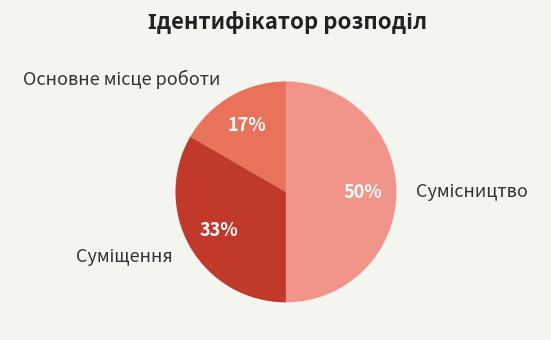

To the nearest percent, what is the average slice percentage?

33%